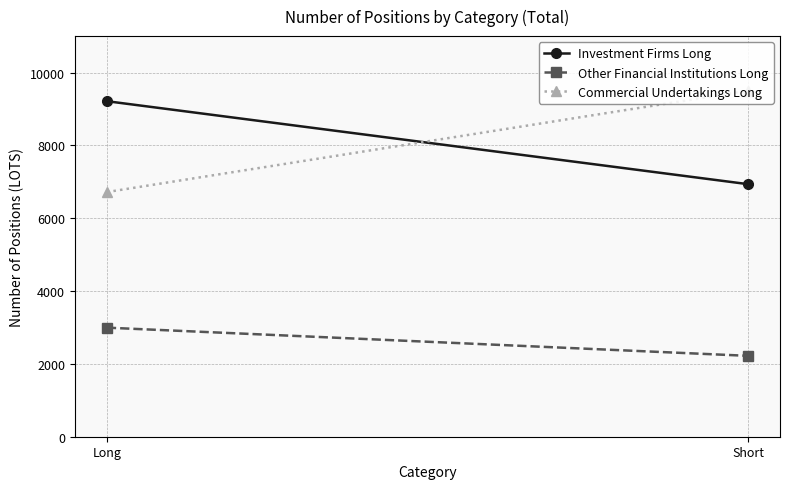

Where does the Other Financial Institutions Long series first go above 2994?

Long